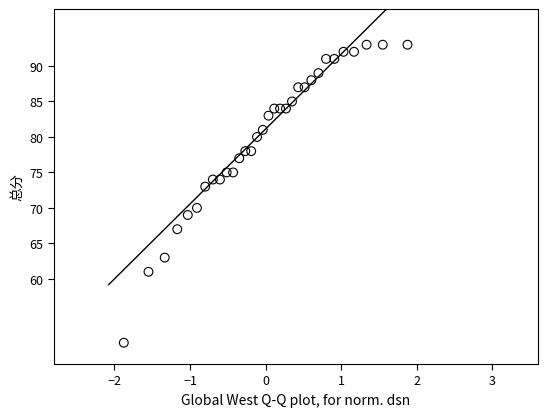

What Y value in the scatter plot is closest to 72?

73